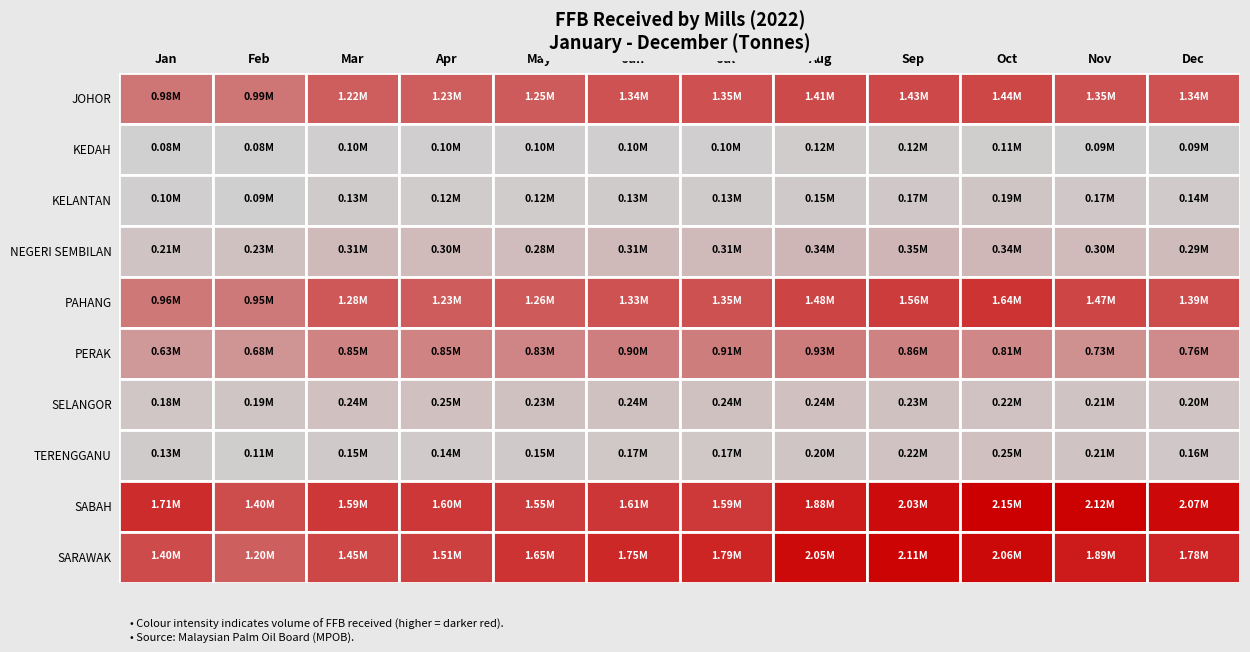

What is the highest value of the KELANTAN series?

186765